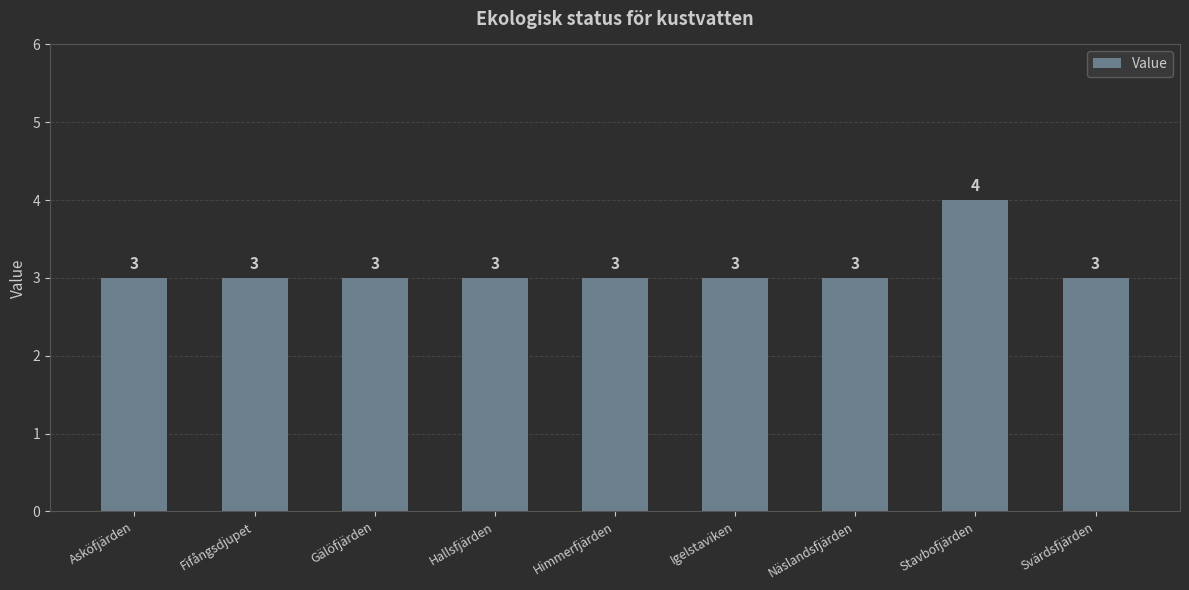

True or false: the data shows 3 at Asköfjärden.

True